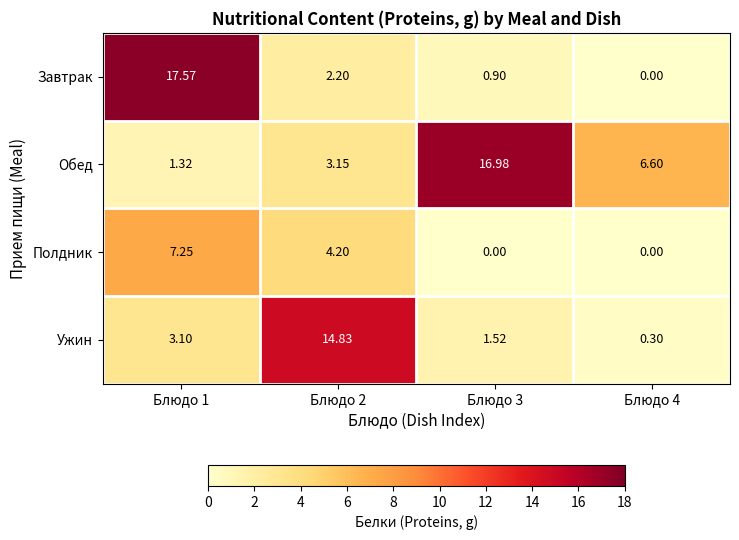

Is the value of Ужин at Блюдо 2 greater than the value of Завтрак at Блюдо 4?

Yes